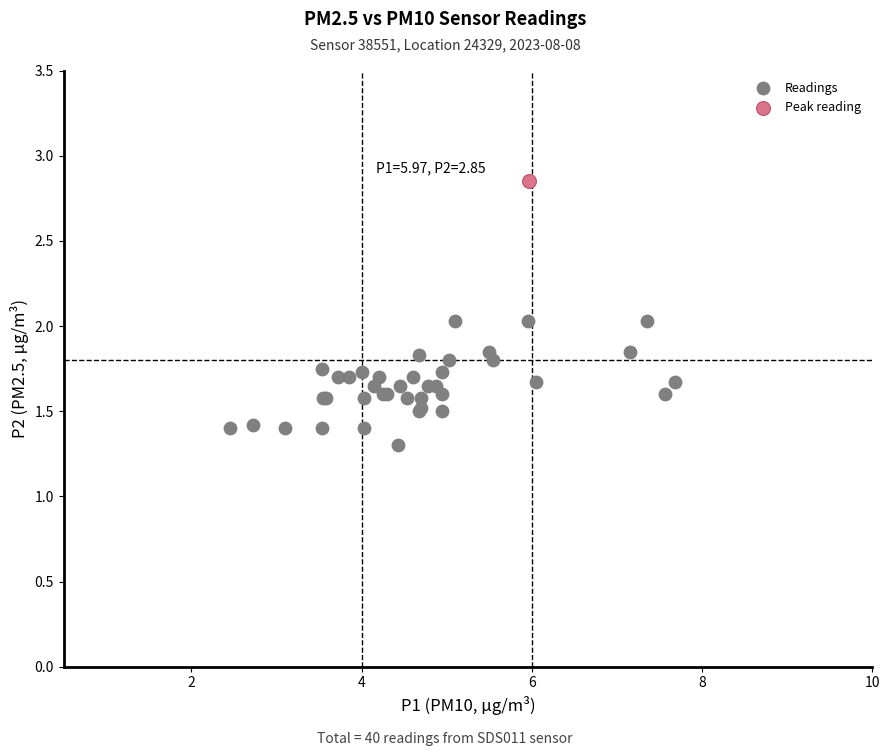

What are all the series names shown in the legend?

Readings, Peak reading